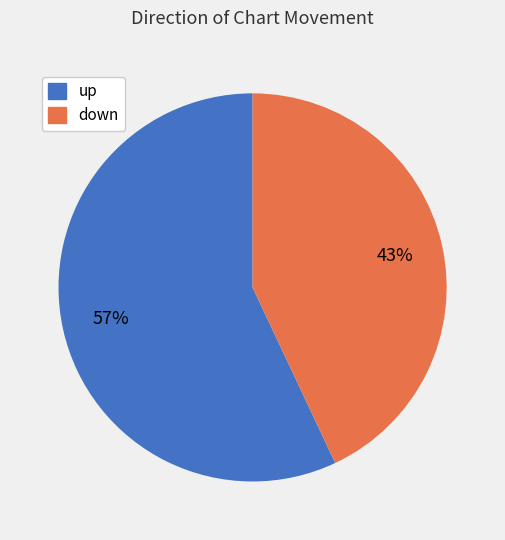

Is the sum of down and up greater than half?

Yes